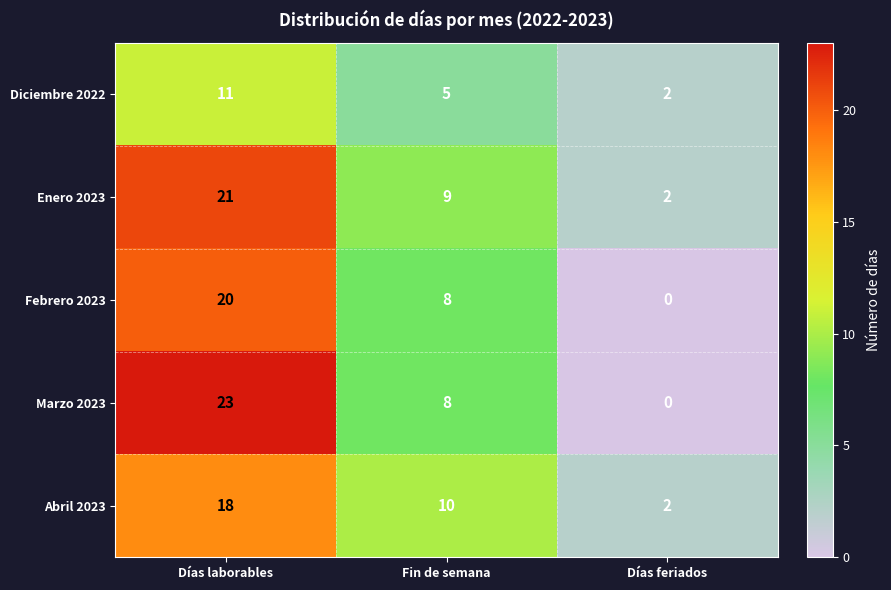

Which category has the highest value across all series?

Días laborables